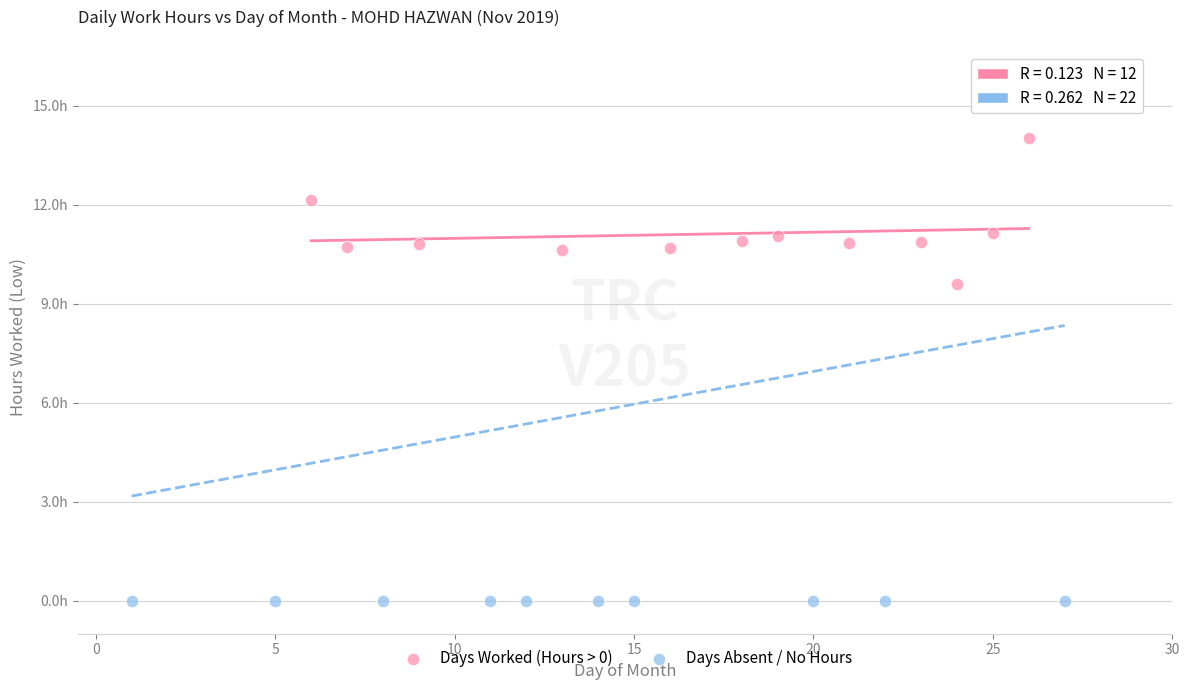

What are all the series names shown in the legend?

Days Worked (Hours > 0), Days Absent / No Hours